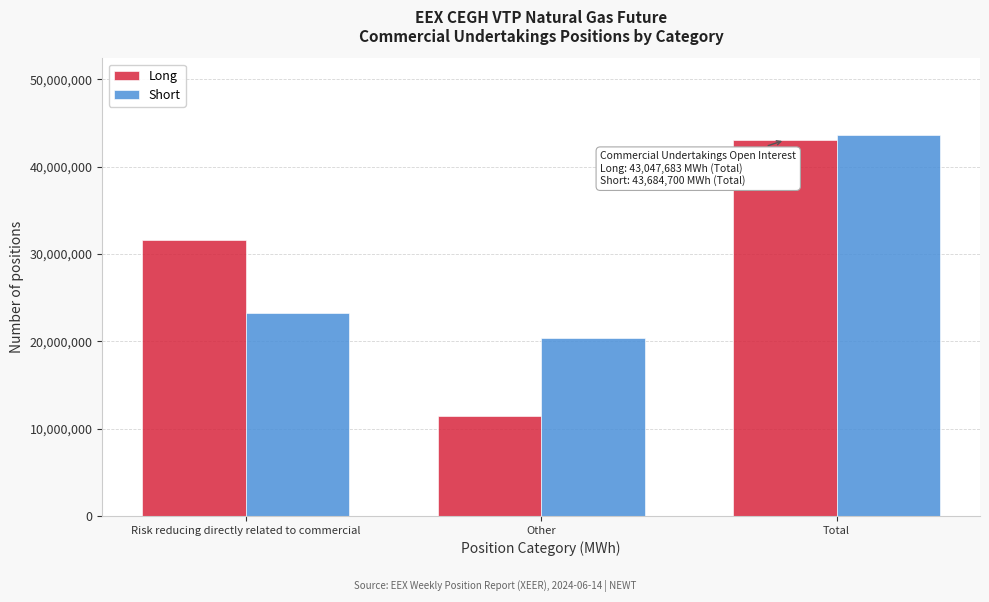

Reading left to right, what are all the values shown in this chart?

Long: Risk reducing directly related to commercial=31595727	Other=11451956	Total=43047683
Short: Risk reducing directly related to commercial=23292566	Other=20392134	Total=43684700